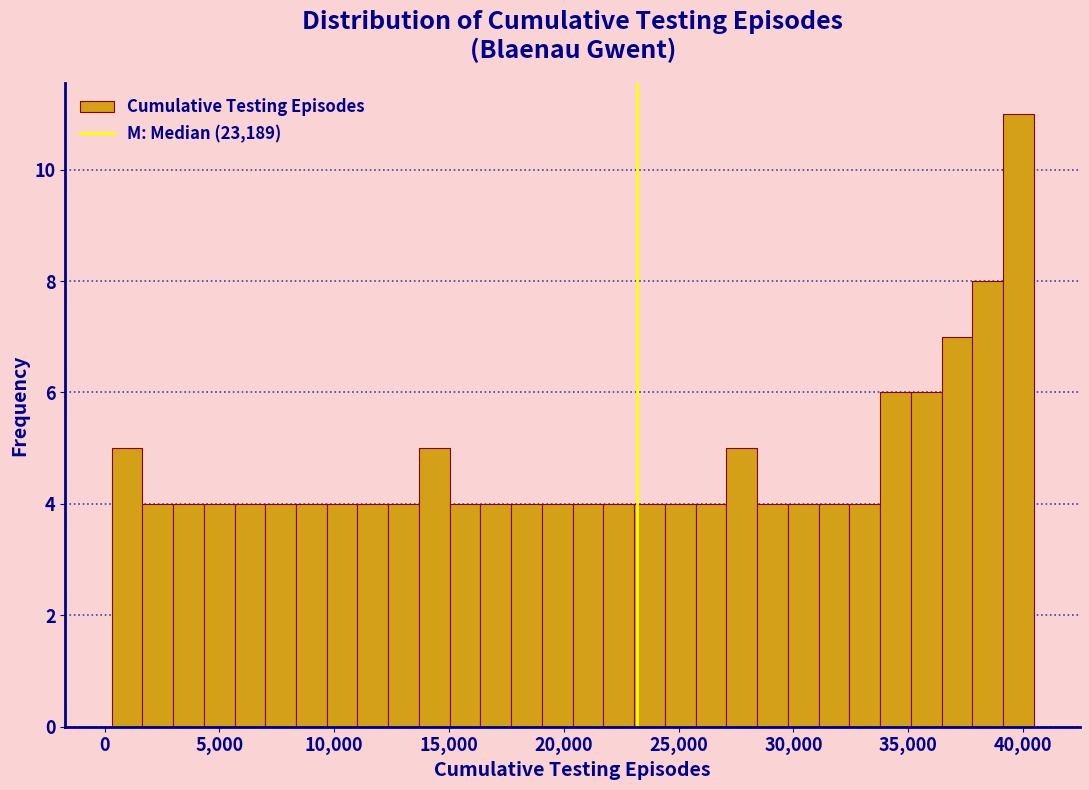

Around what value on the x-axis is the tallest bar? Give the approximate position of its centre, as read against the axis.

40000